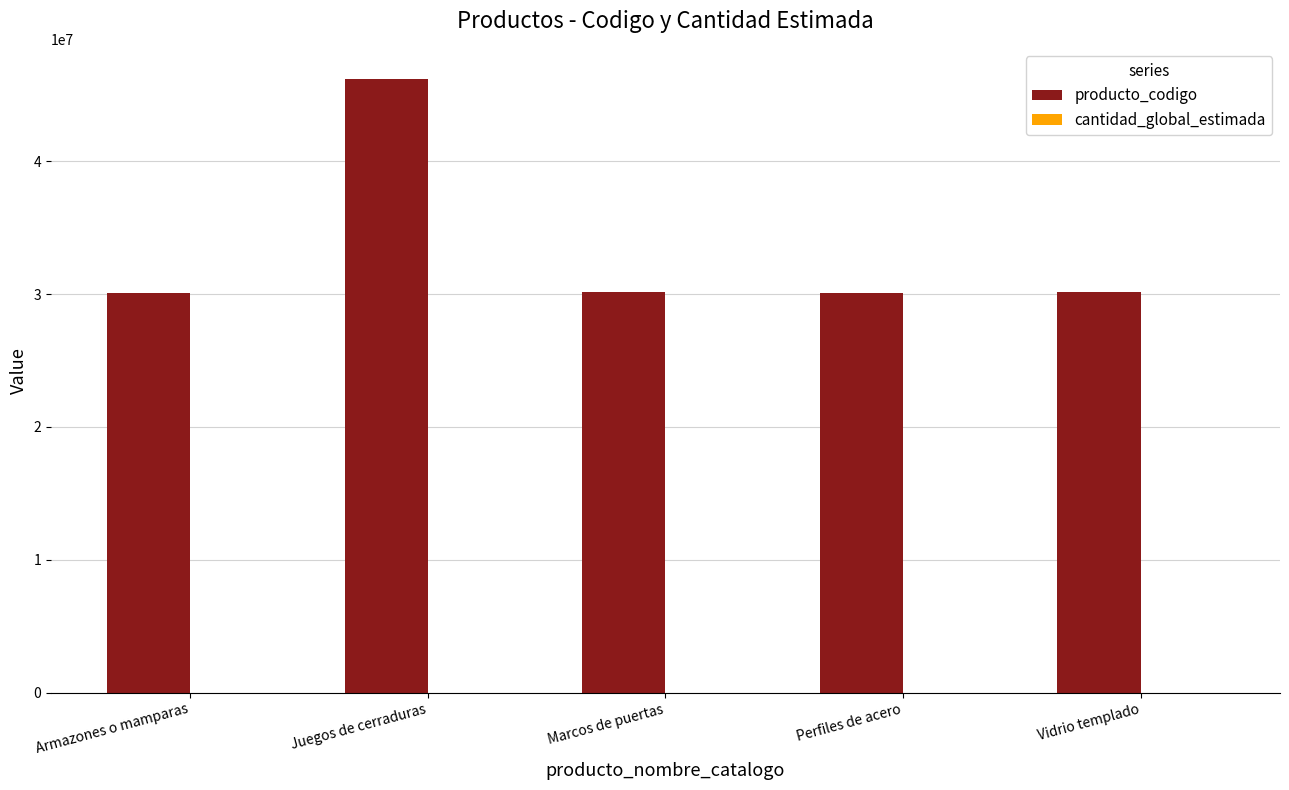

What is the maximum value for producto_codigo?

46171503